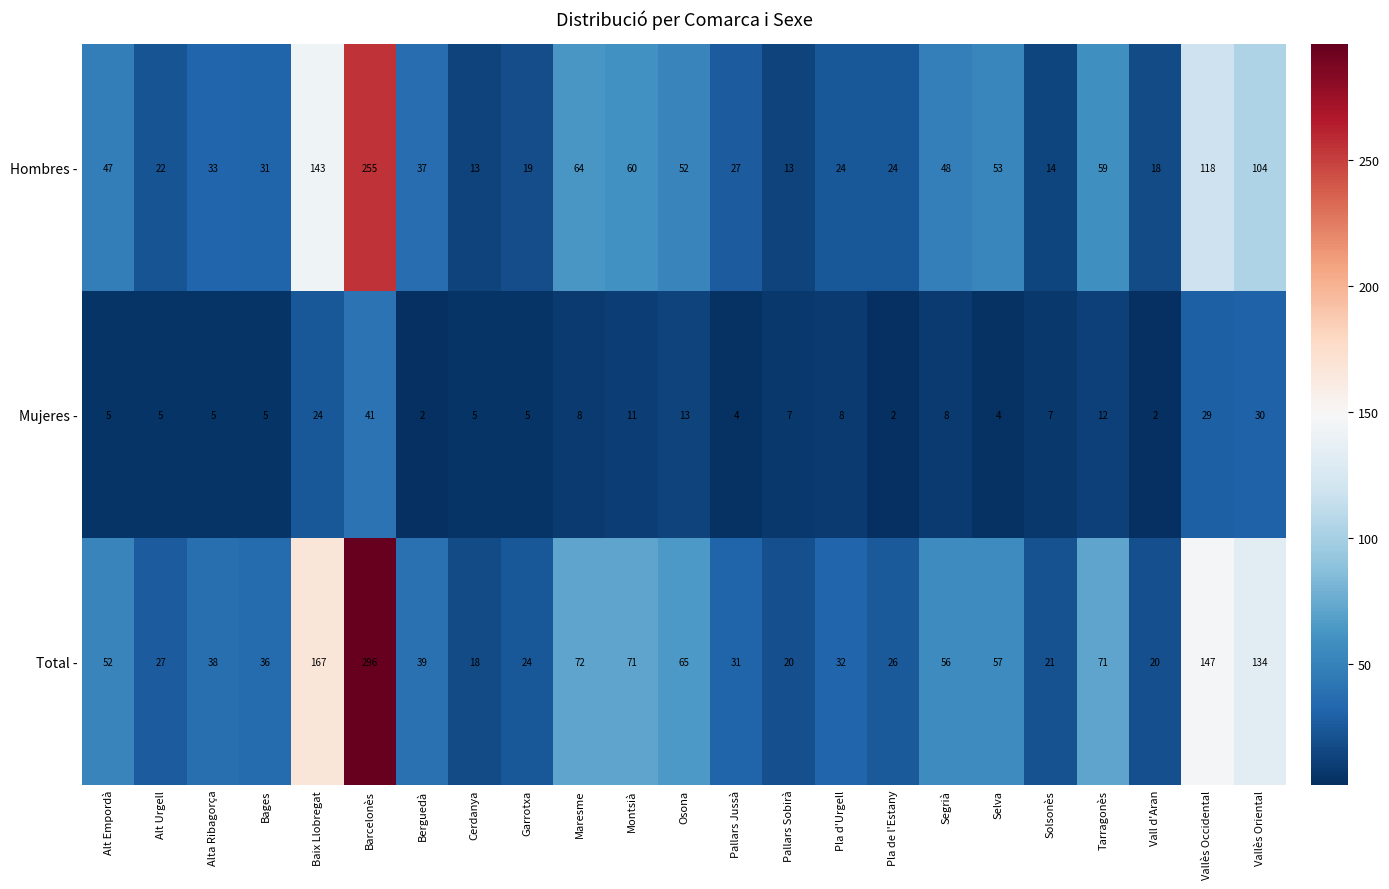

Which label corresponds to the largest value in the chart?

Barcelonès